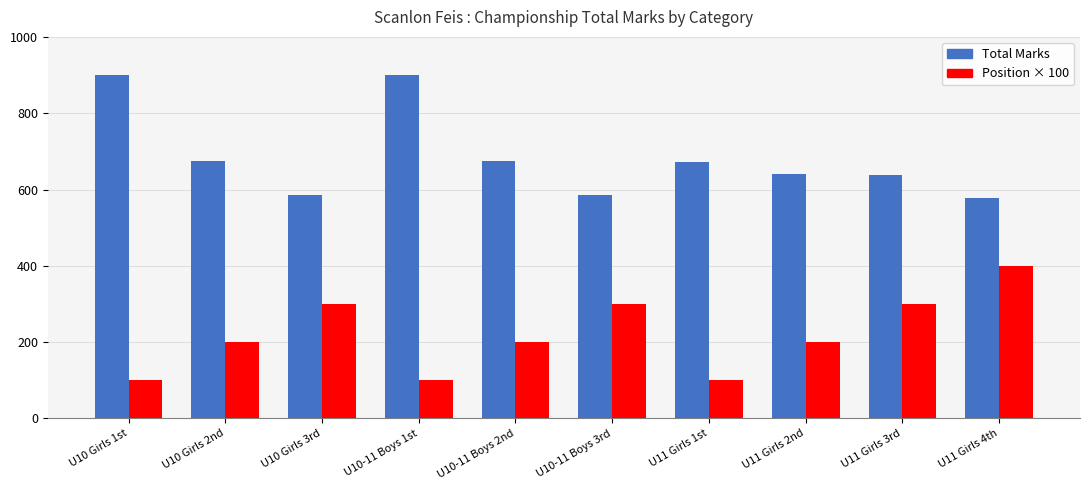

What is the greatest value displayed?

900.0